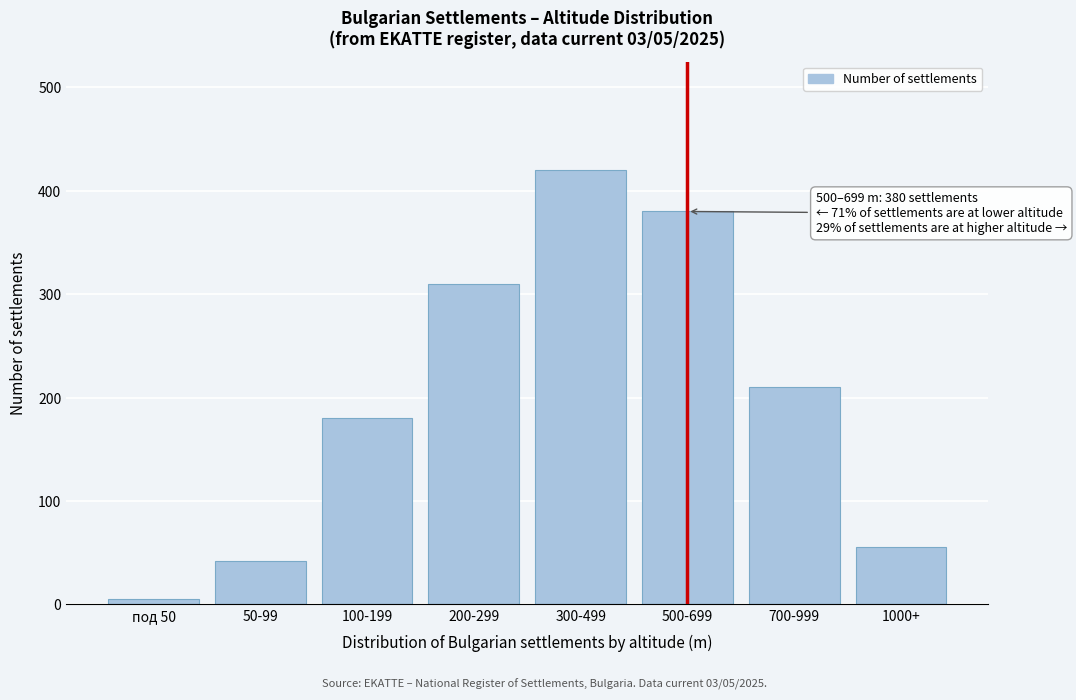

Reading left to right, what are all the values shown in this chart?

под 50=5	50-99=42	100-199=180	200-299=310	300-499=420	500-699=380	700-999=210	1000+=55